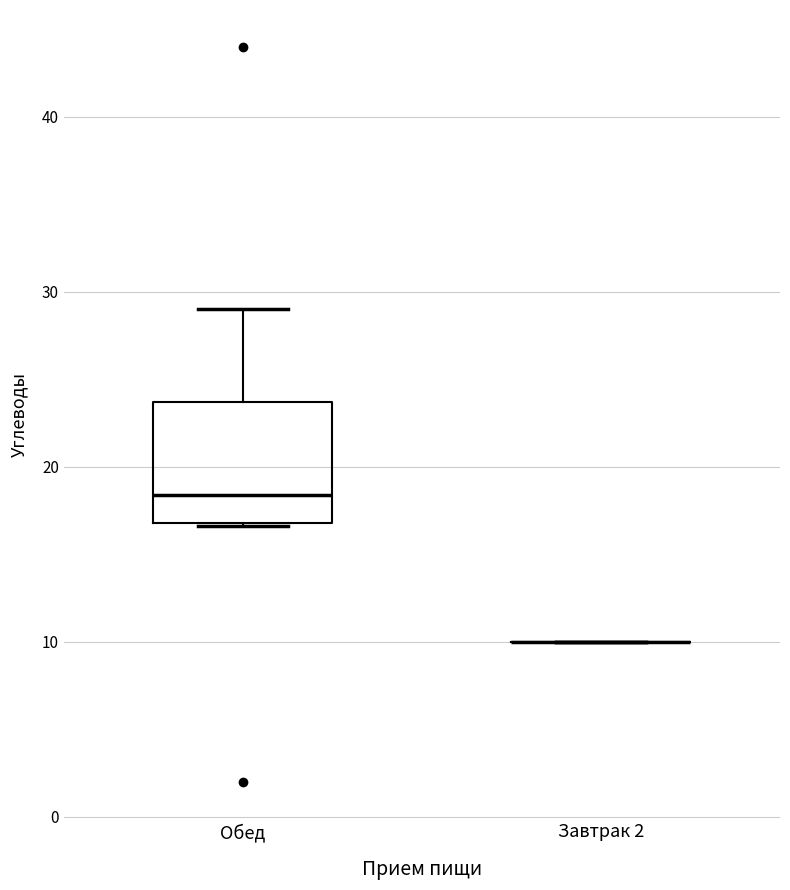

Where does the upper whisker of the box for Обед end on the y-axis? The values are not printed on the chart, so give them approximately, as read against the axis.

29